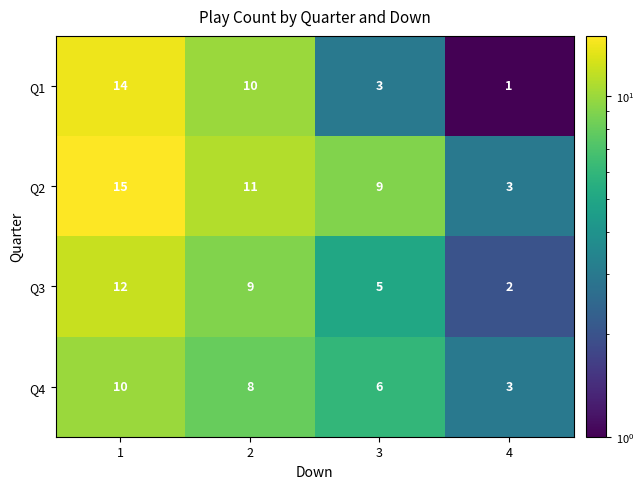

The value of Q4 at 1 is 14. True or false?

False